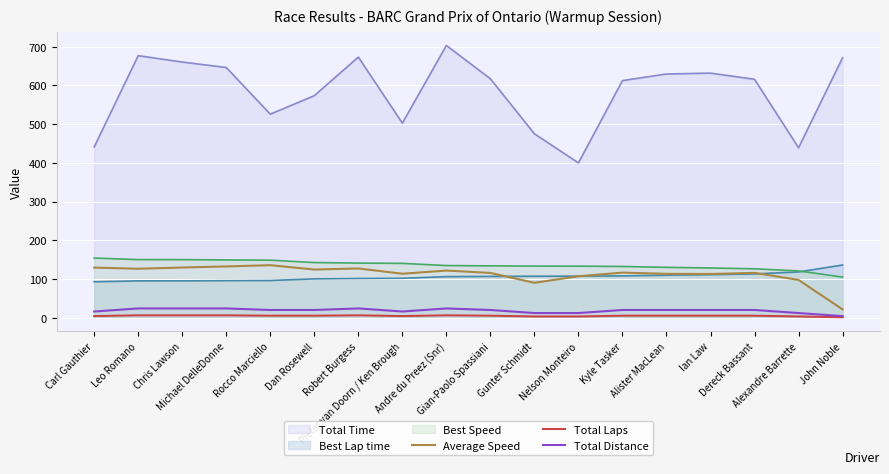

How many interior local valleys does the Total Distance series have?

1